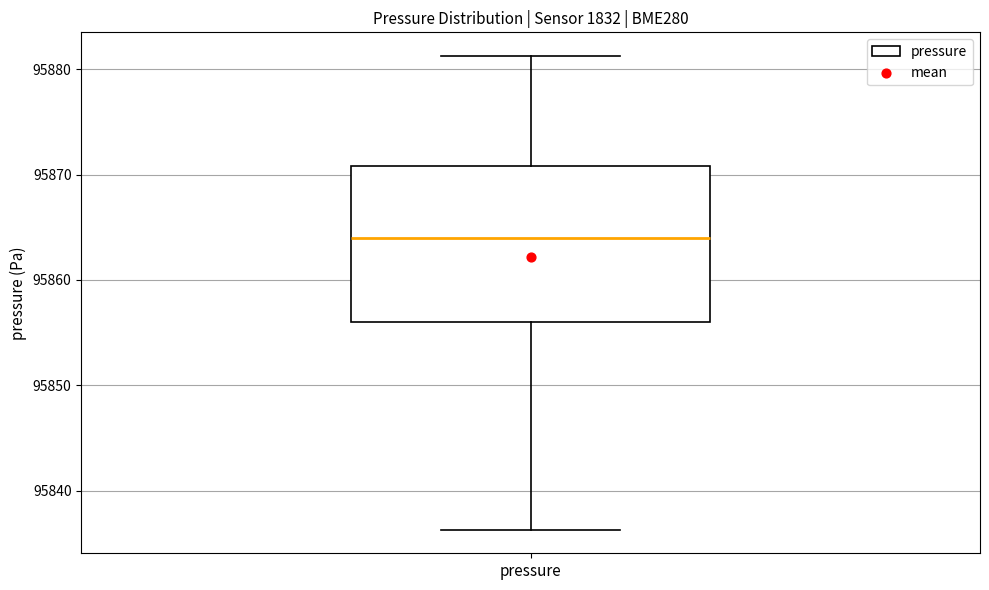

Where is the upper edge of the box for pressure on the y-axis? The values are not printed on the chart, so give them approximately, as read against the axis.

95871